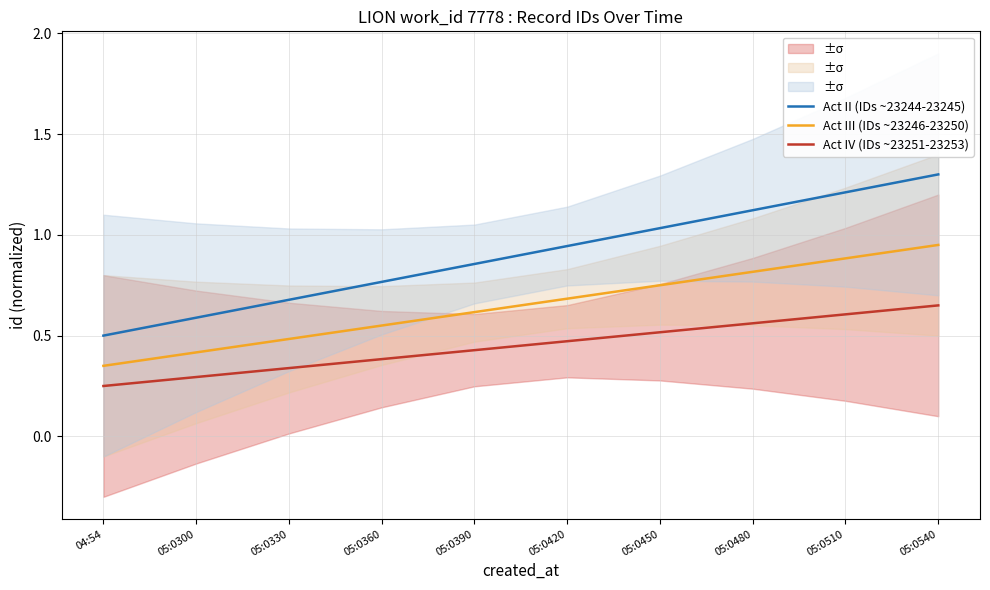

Rank the series at 05:0480 from lowest to highest value.

Act IV (IDs ~23251-23253), Act III (IDs ~23246-23250), Act II (IDs ~23244-23245)